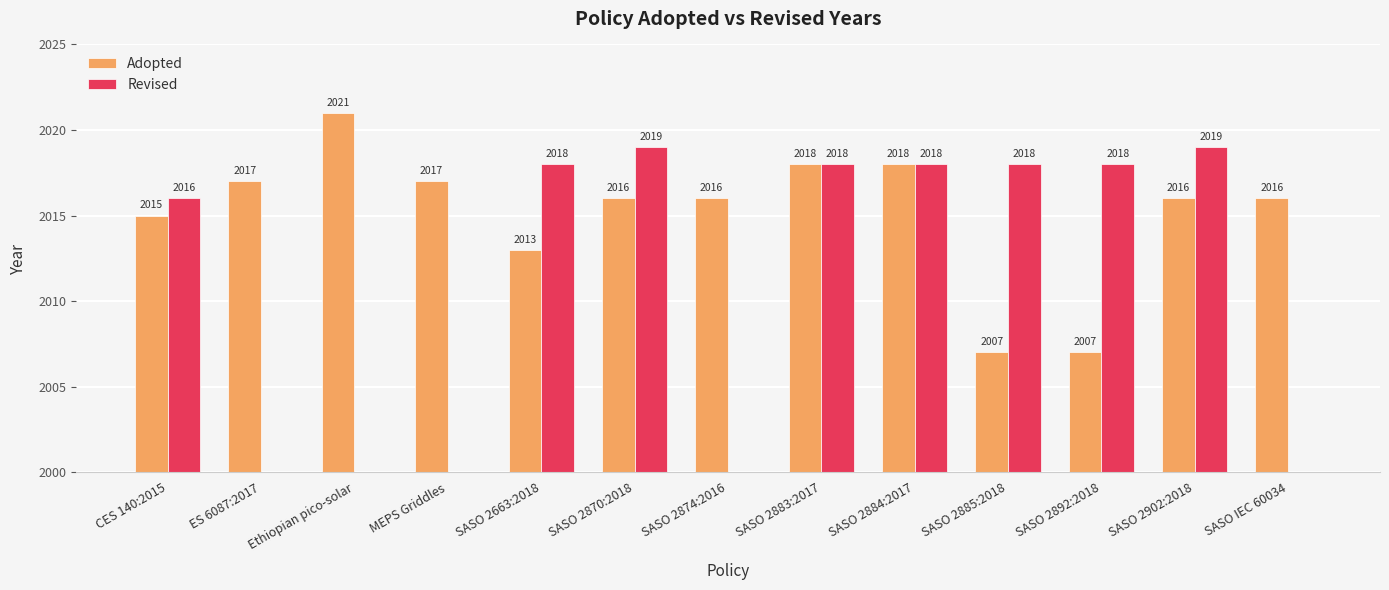

Rank the series at SASO 2885:2018 from highest to lowest value.

Revised, Adopted